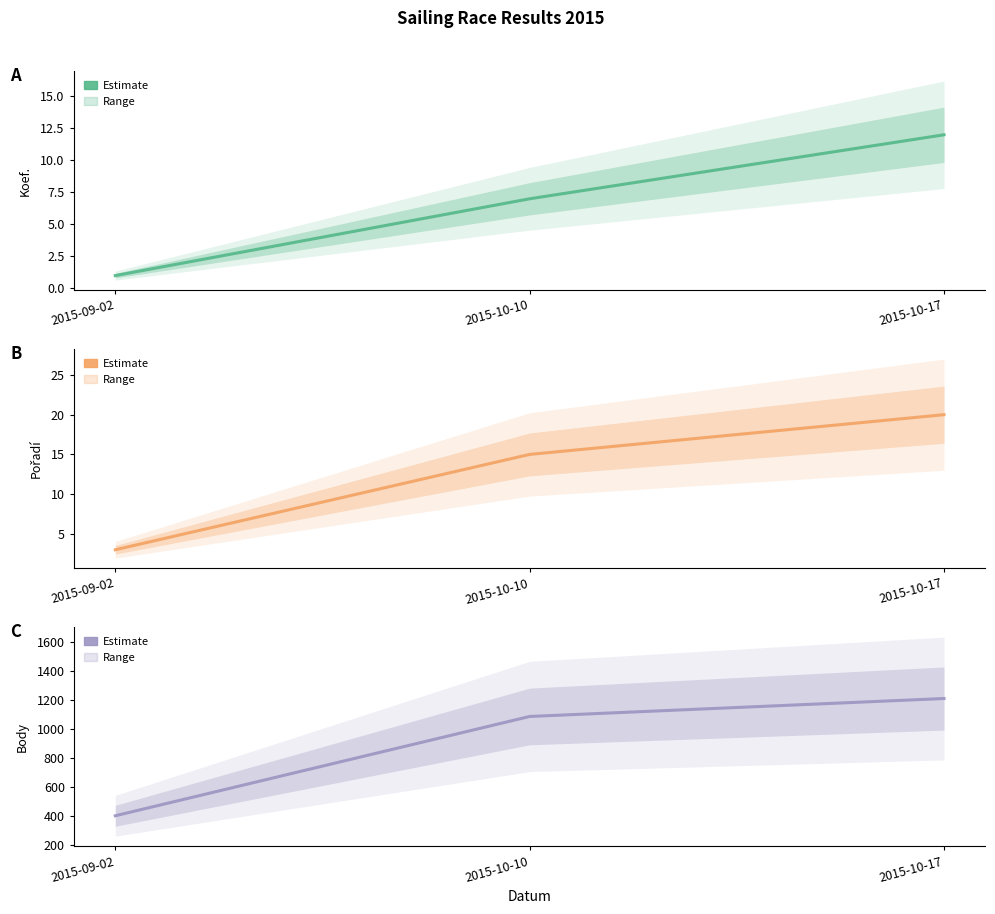

How many lines are shown in the chart?

3